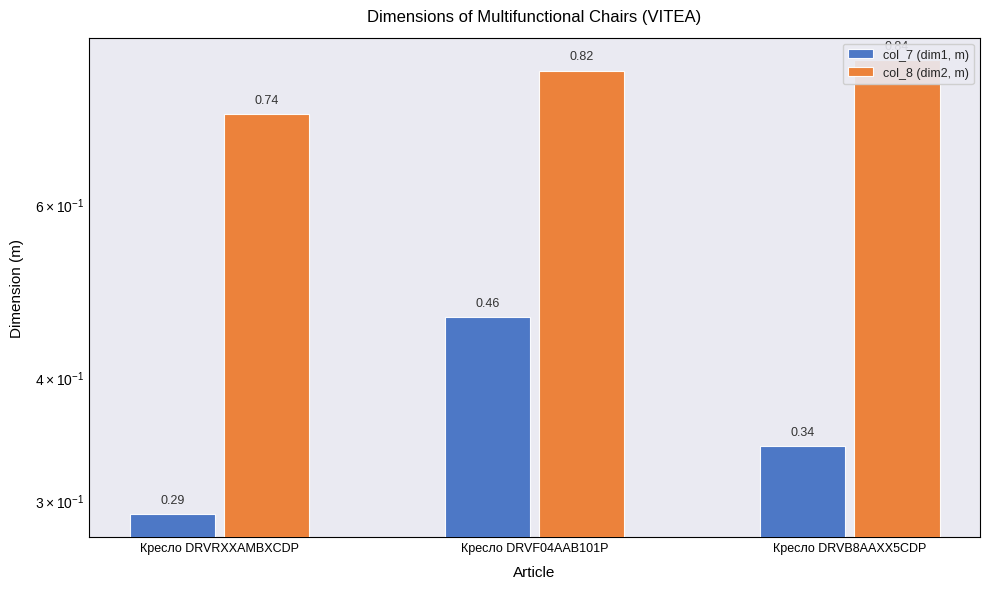

Between Кресло DRVRXXAMBXCDP and Кресло DRVB8AAXX5CDP, which series saw the biggest shift?

col_8 (dim2, m)